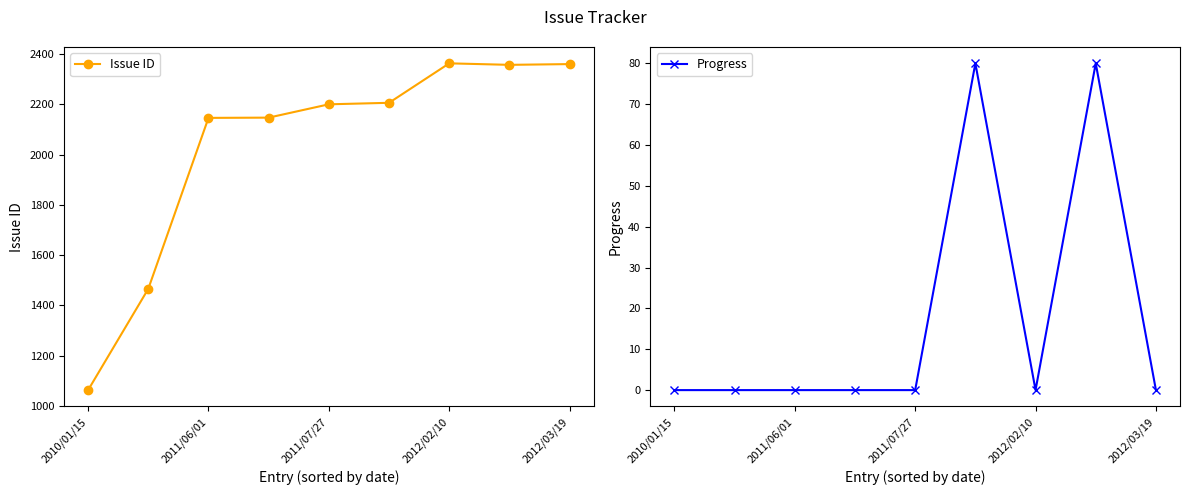

What is the value of the Issue ID point at the 5th from the left?

2200